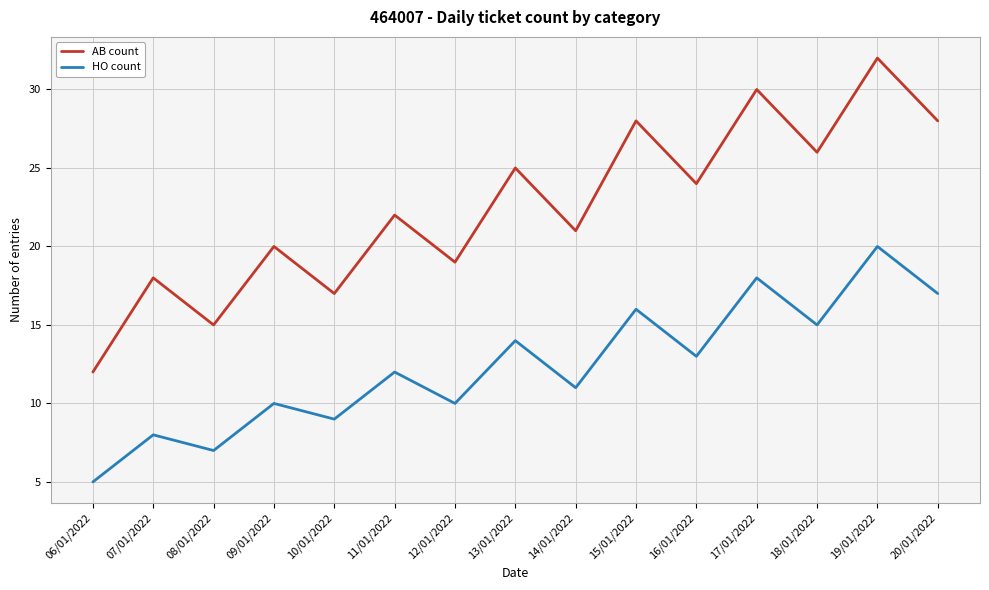

What position from the right is 19/01/2022?

2